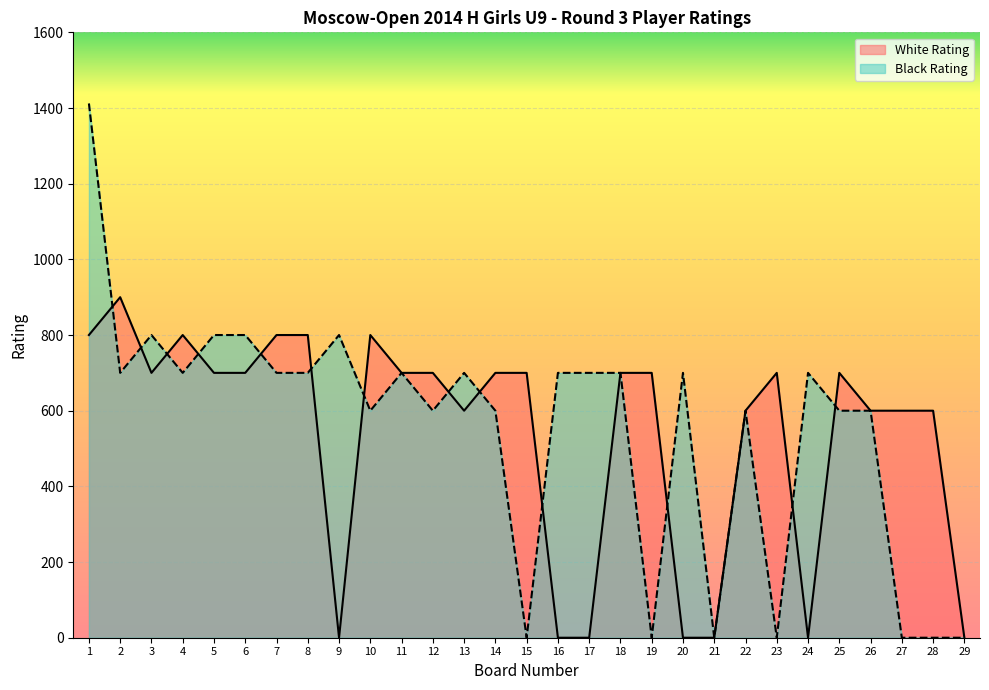

What is the difference between the maximum and minimum values in the Black Rating series?

1412